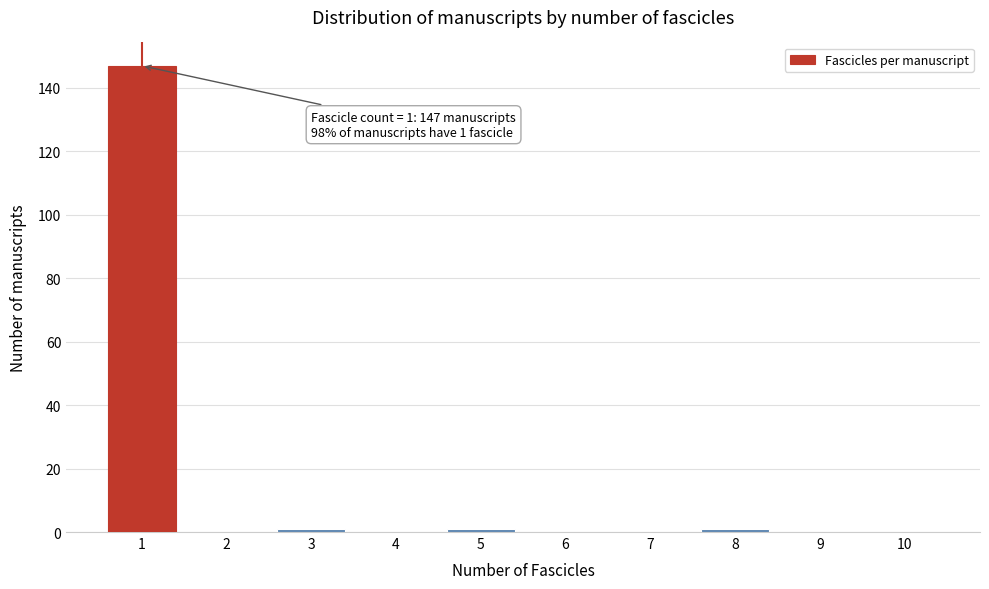

Reading right to left, what are all the values shown in this chart?

10=0	9=0	8=1	7=0	6=0	5=1	4=0	3=1	2=0	1=147